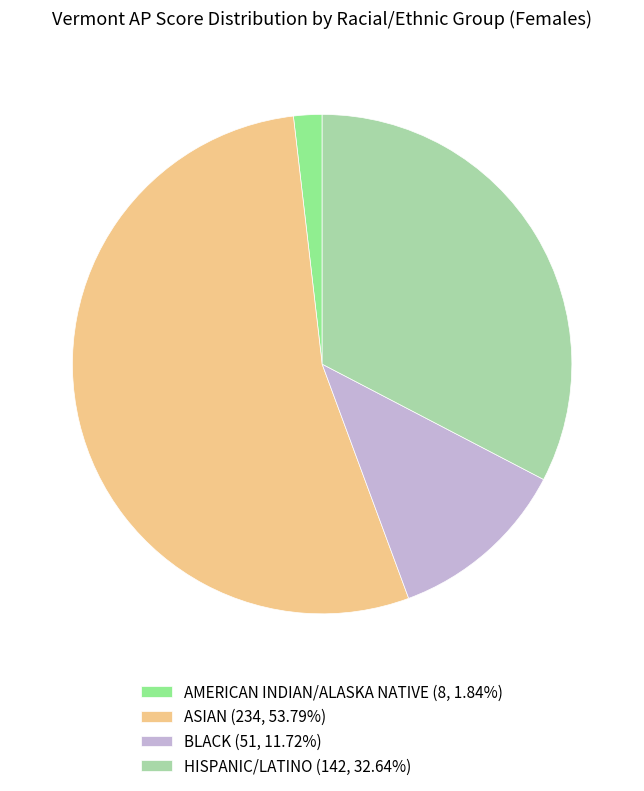

Combined, do AMERICAN INDIAN/ALASKA NATIVE and ASIAN account for over 50%?

Yes